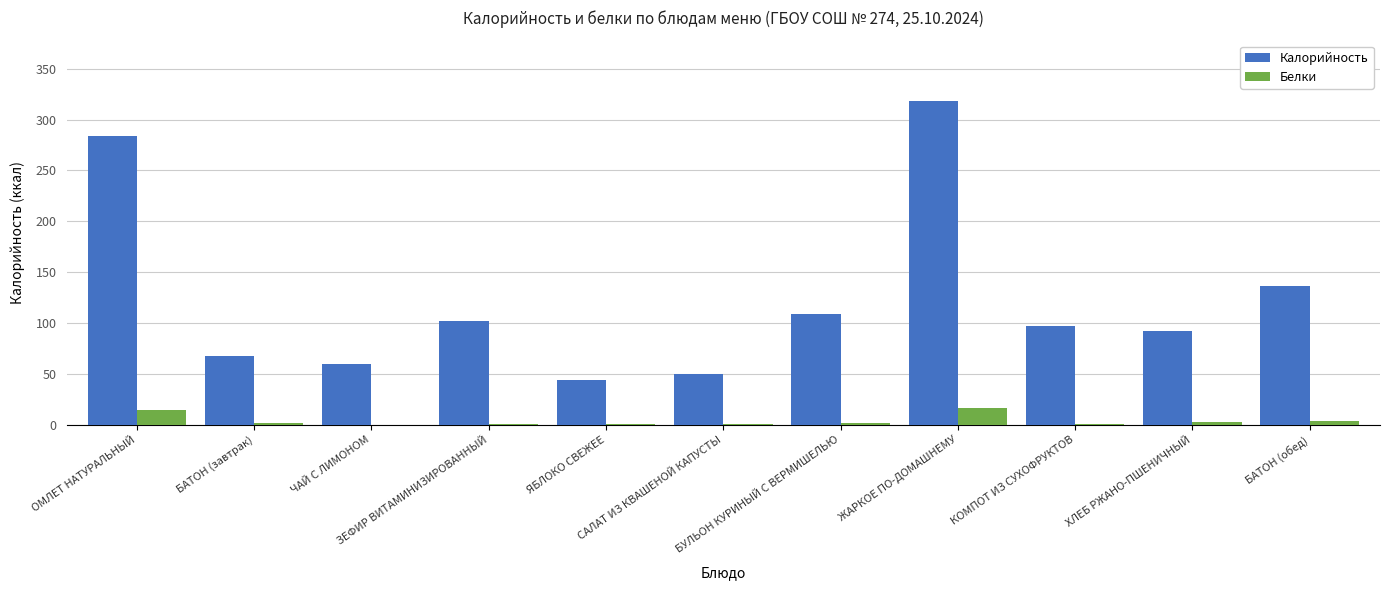

What is the greatest value displayed?

317.8